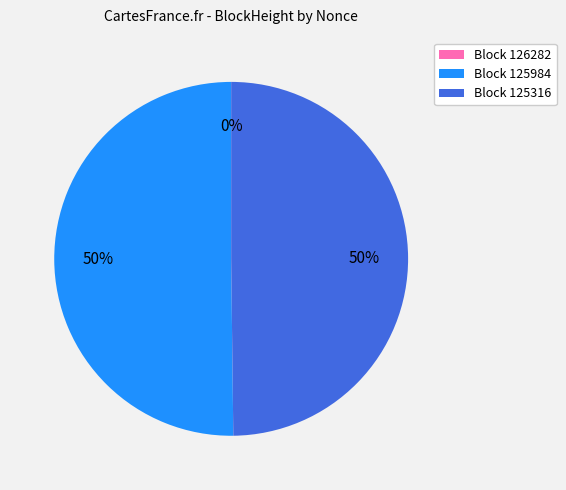

To the nearest percent, what is the average slice percentage?

33%